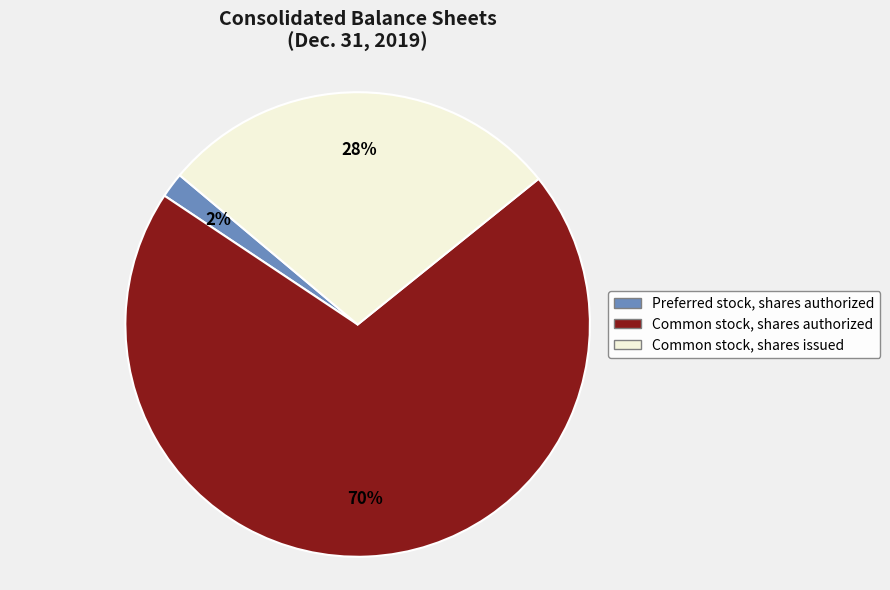

How many slices are in this pie chart?

3